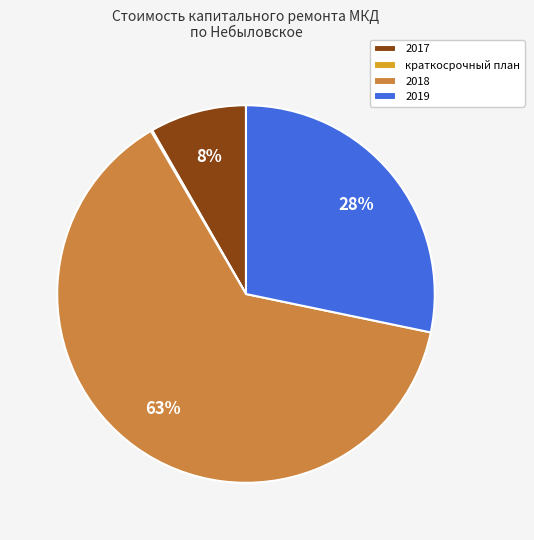

The 2018 slice represents 70% of the pie. True or false?

False